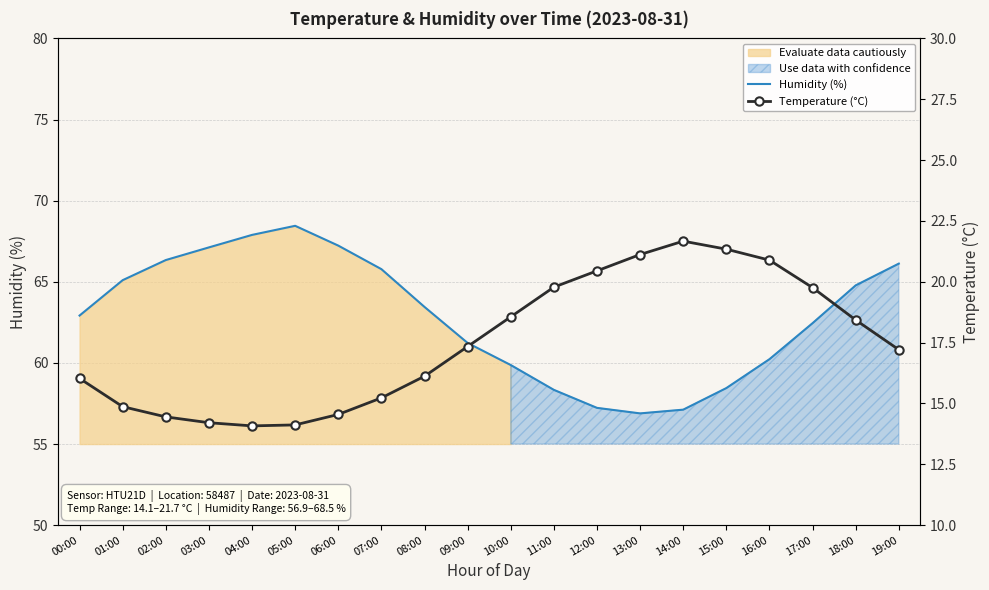

Reading left to right, extract all data points from this chart.

Humidity (%): 62.9	65.1	66.3	67.1	67.9	68.5	67.2	65.8	63.5	61.2	59.9	58.3	57.2	56.9	57.1	58.5	60.2	62.5	64.8	66.1
Temperature (°C): 16.0	14.9	14.4	14.2	14.1	14.1	14.6	15.2	16.1	17.3	18.6	19.8	20.4	21.1	21.7	21.3	20.9	19.8	18.4	17.2